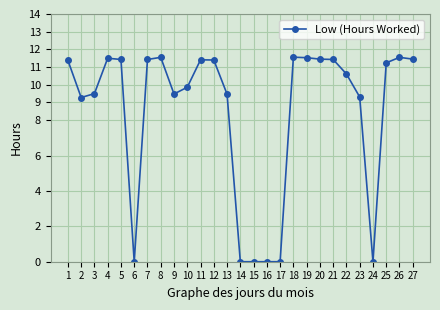

What is the value of the 10th point from the left?

9.9